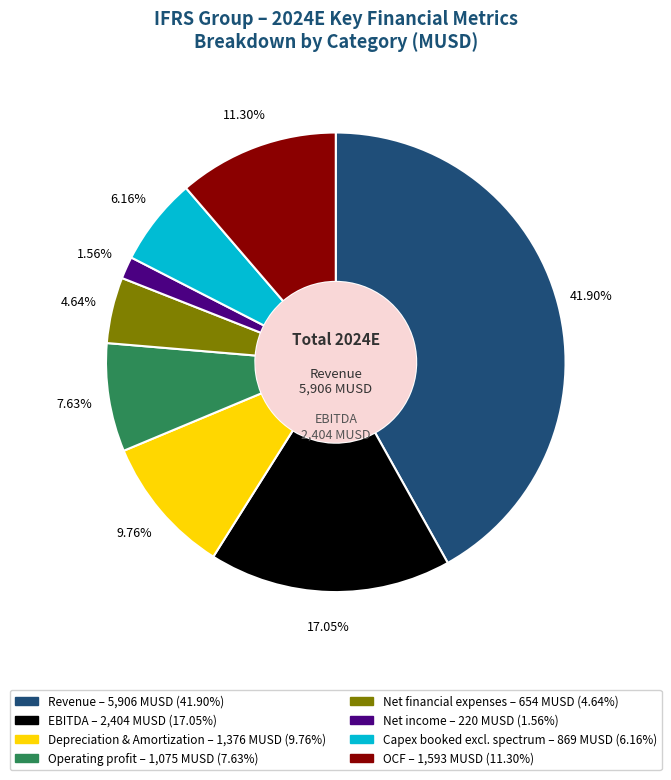

Is there a majority slice in this chart?

No